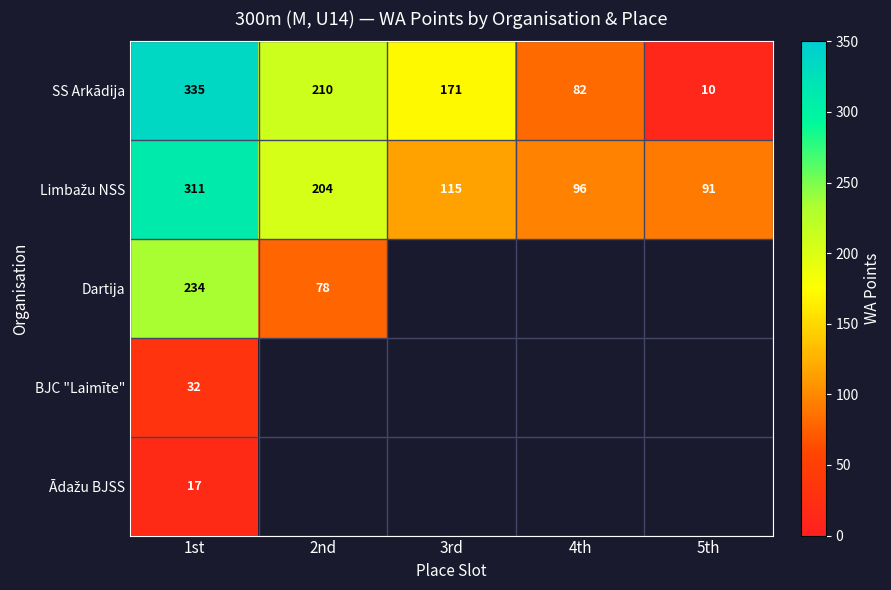

Between 1st and 4th, which is larger?

1st